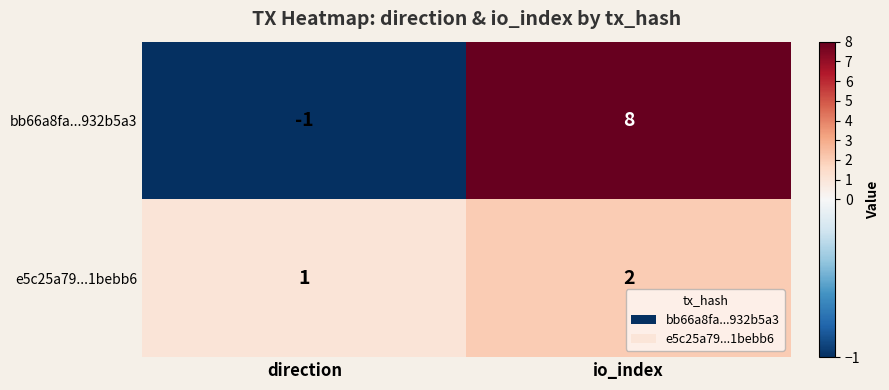

At which label does e5c25a79...1bebb6 reach its minimum?

direction